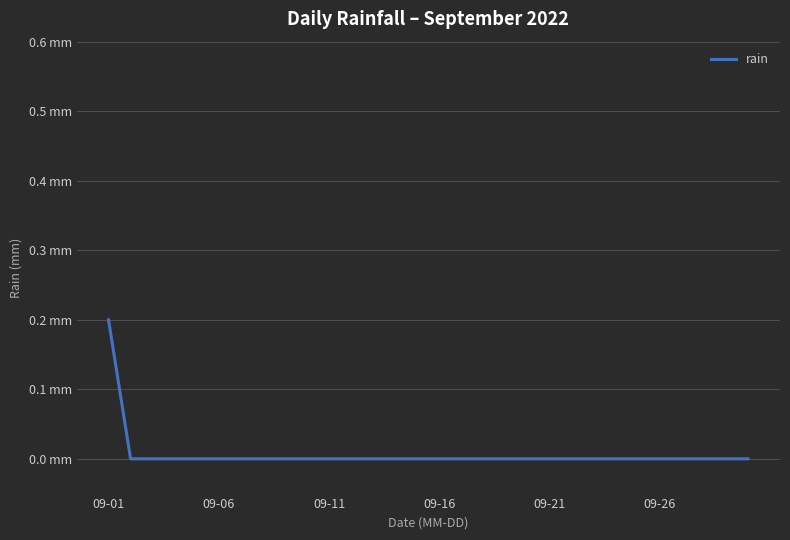

Reading left to right, what are all the values shown in this chart?

0.2	0.0	0.0	0.0	0.0	0.0	0.0	0.0	0.0	0.0	0.0	0.0	0.0	0.0	0.0	0.0	0.0	0.0	0.0	0.0	0.0	0.0	0.0	0.0	0.0	0.0	0.0	0.0	0.0	0.0